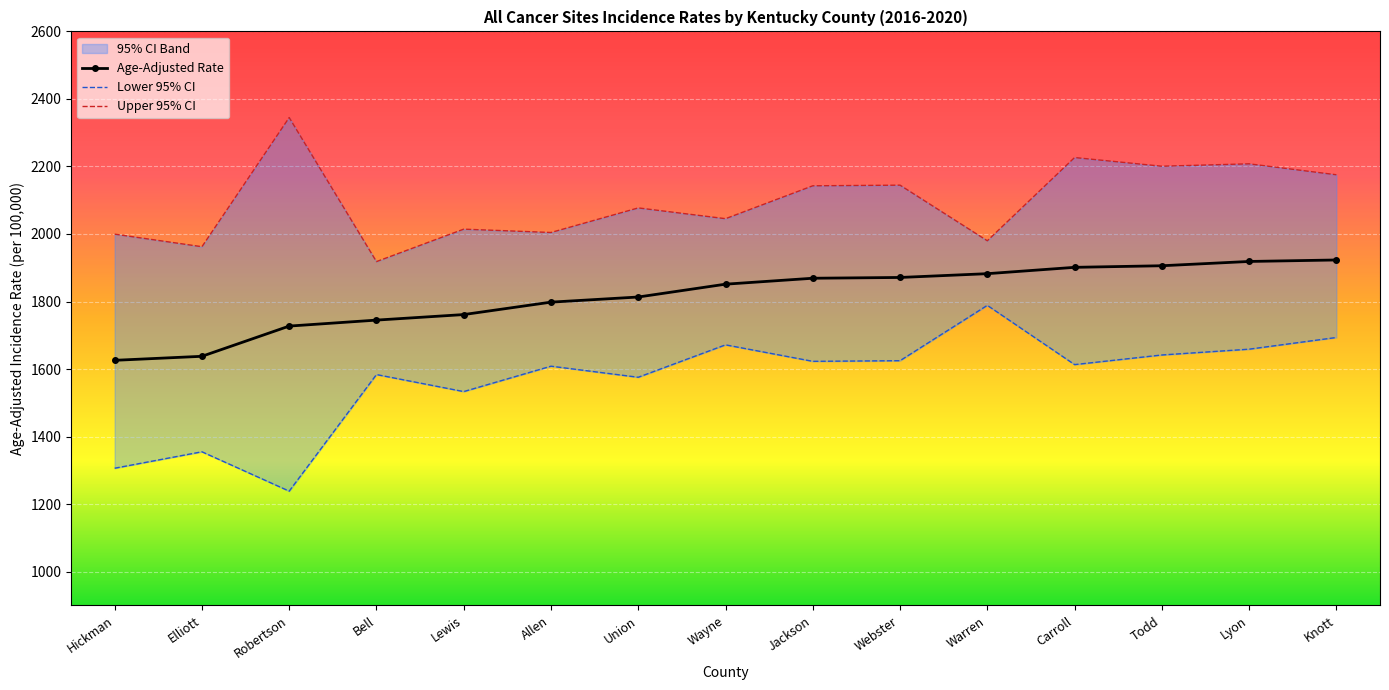

True or false: Age-Adjusted Rate and Upper 95% CI cross at least once.

False